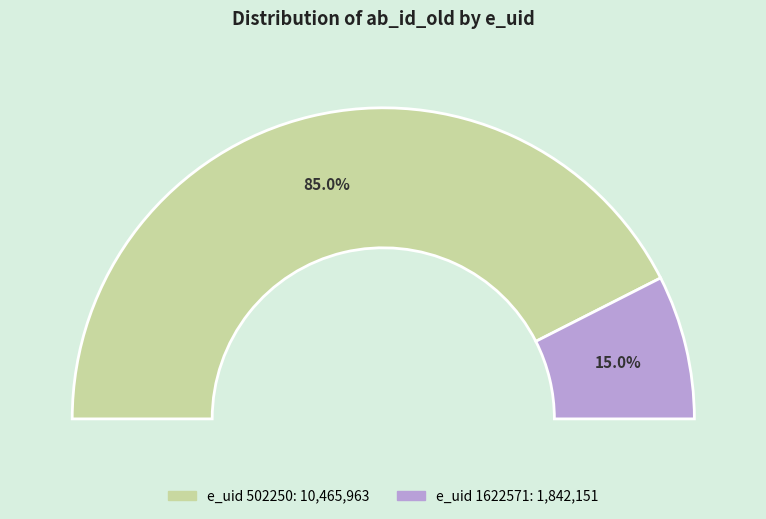

The 502250 slice represents 72% of the pie. True or false?

False